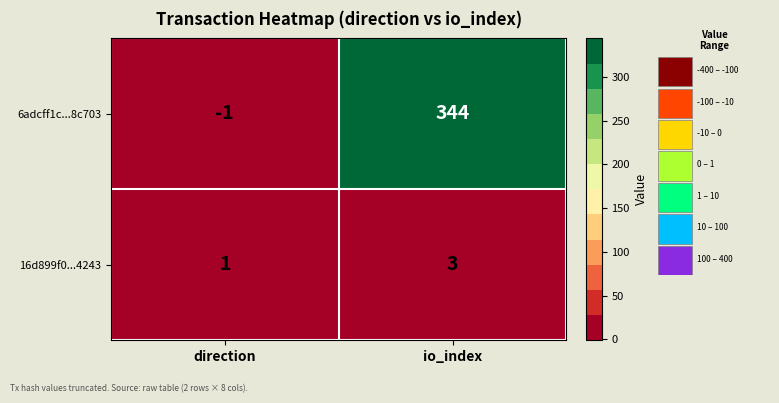

What is the difference between the maximum and minimum values in the 6adcff1c...8c703 series?

345